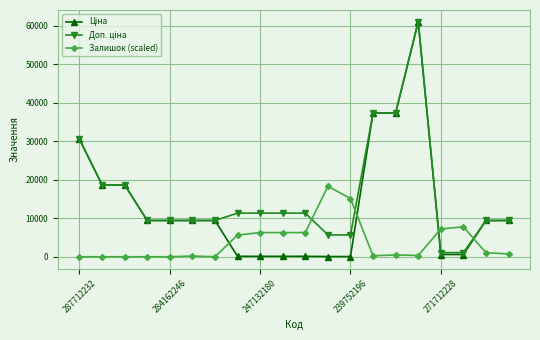

What is the value of the Залишок (scaled) point at the 8th from the left?

5633.0